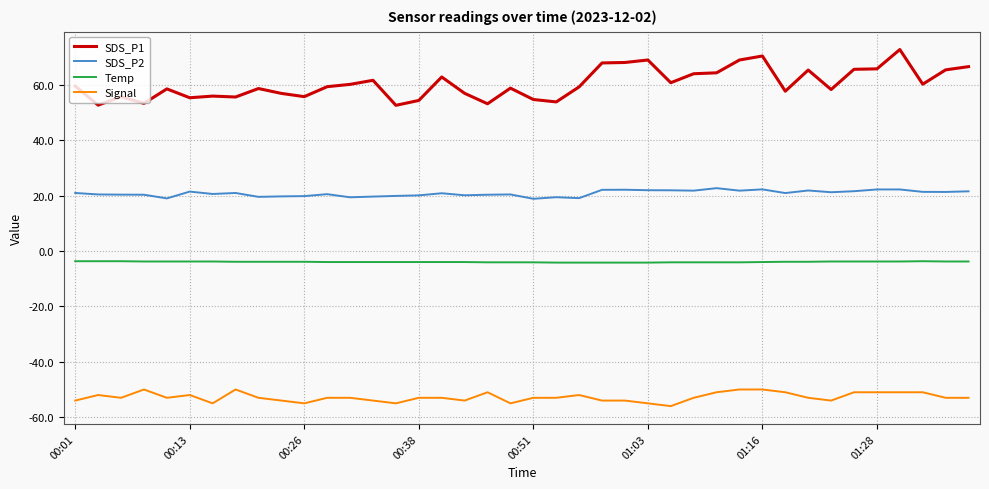

What is the minimum value for Signal?

-56.0